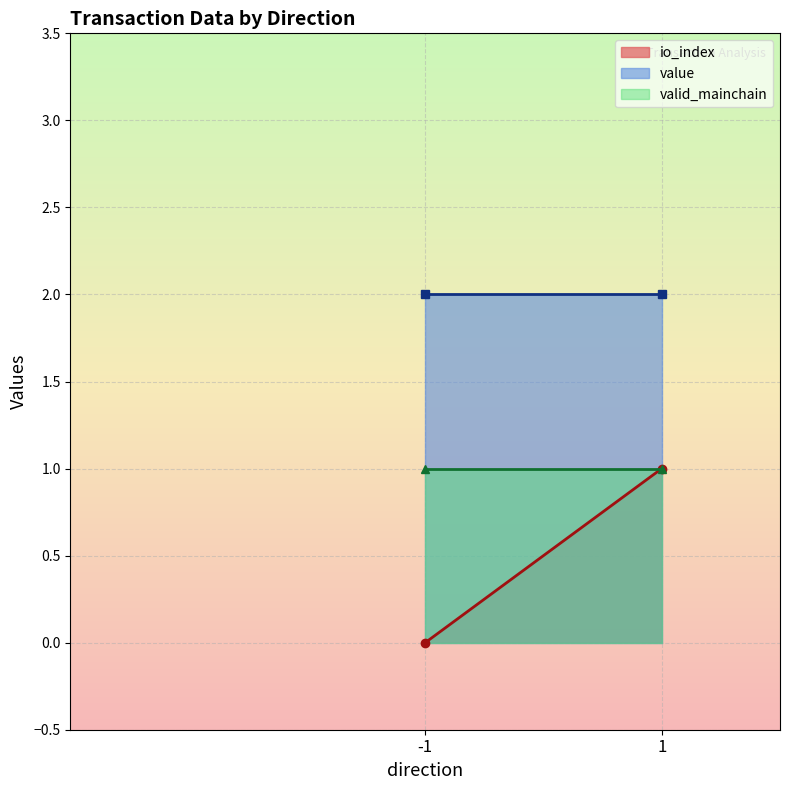

Which series has the largest range (max minus min)?

io_index